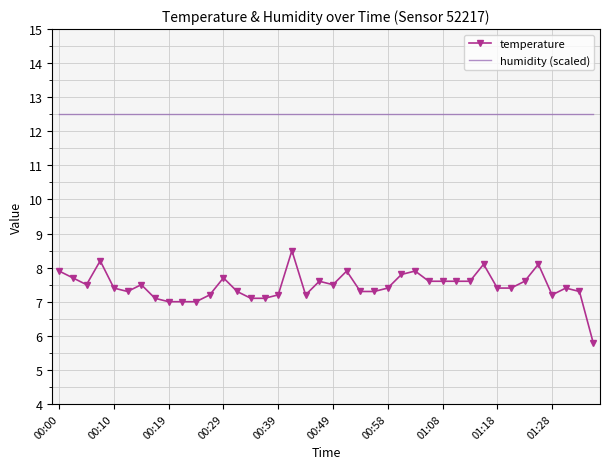

True or false: temperature and humidity (scaled) intersect in this chart.

False